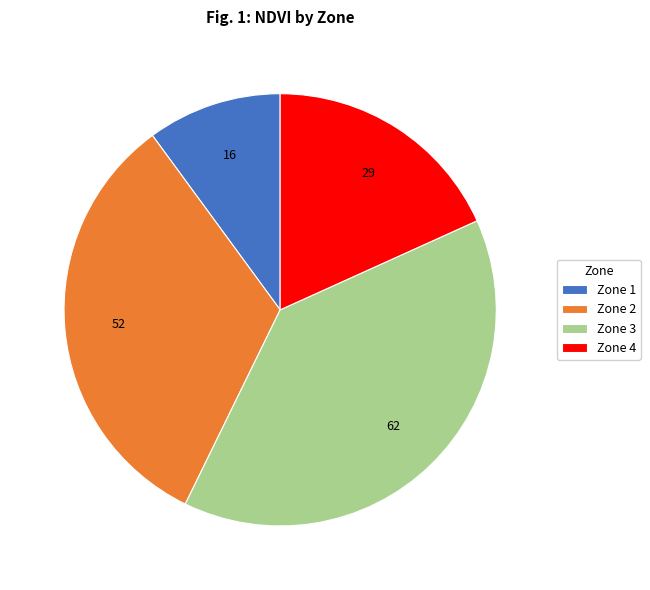

The Zone 4 slice represents 5% of the pie. True or false?

False